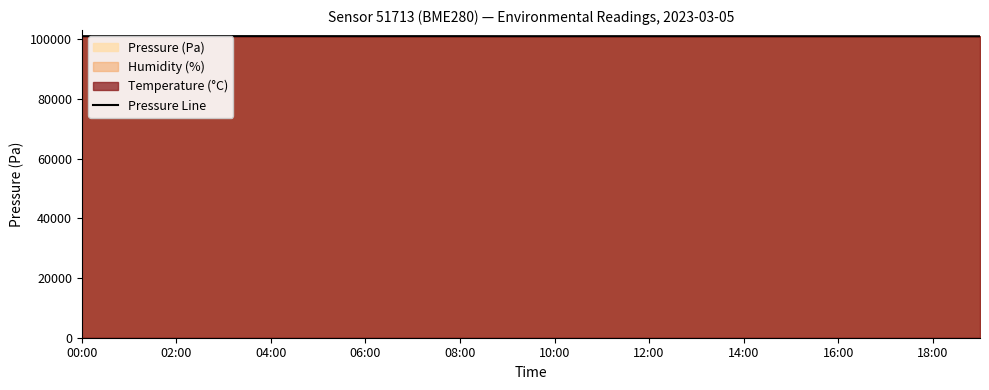

How many interior local valleys (lower than both neighbors) does the data have?

3